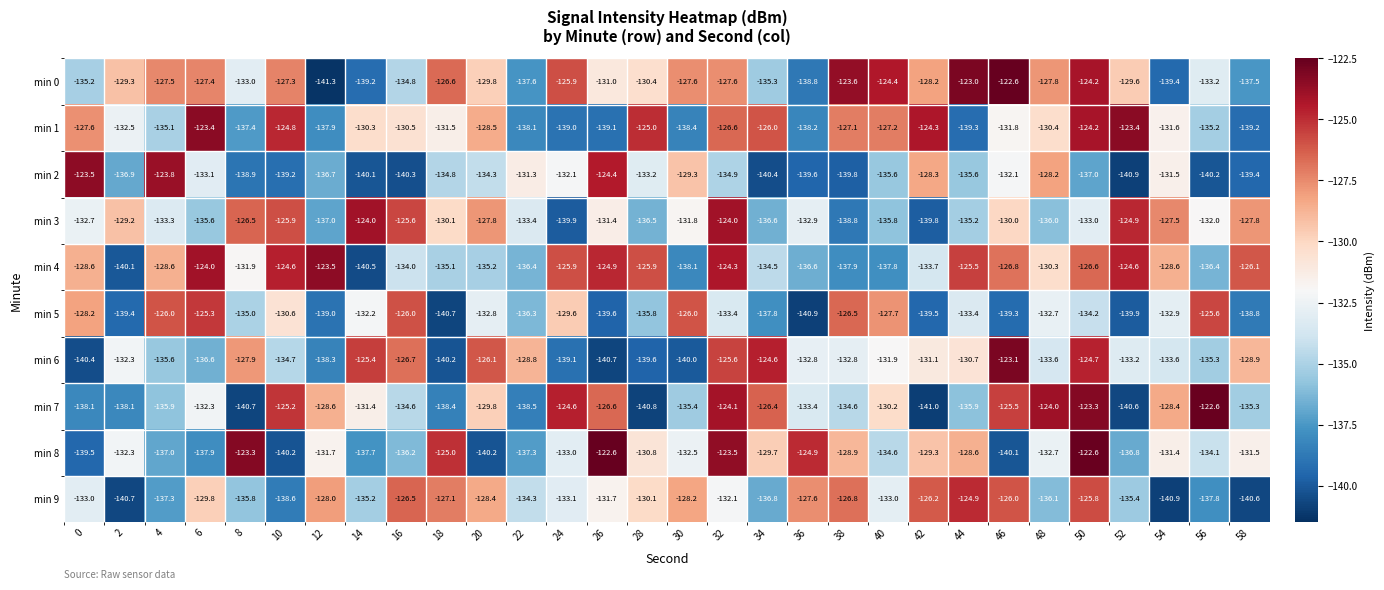

At which category is the sum across all series the highest?

50